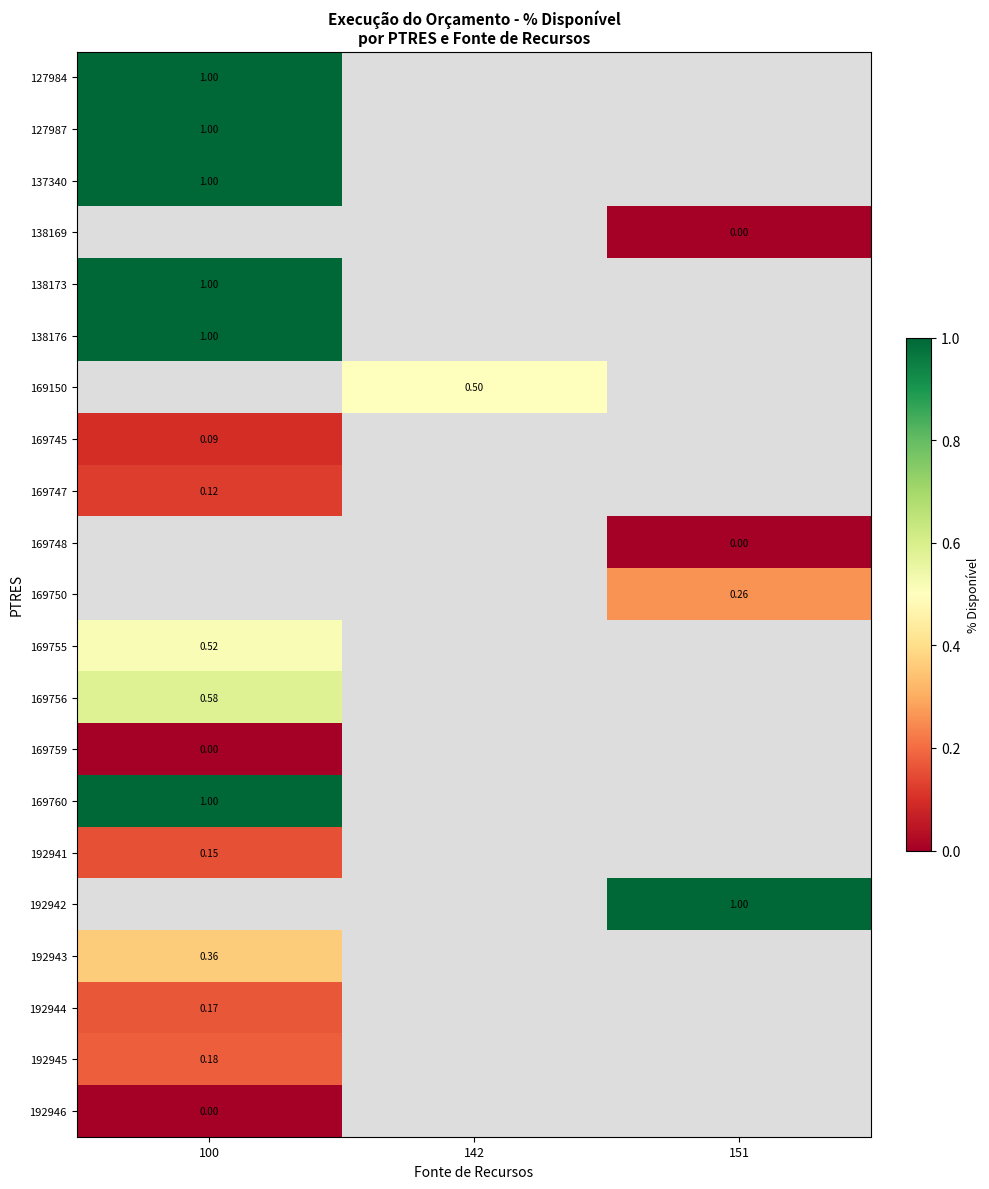

Which has a higher value, 100 or 142?

142